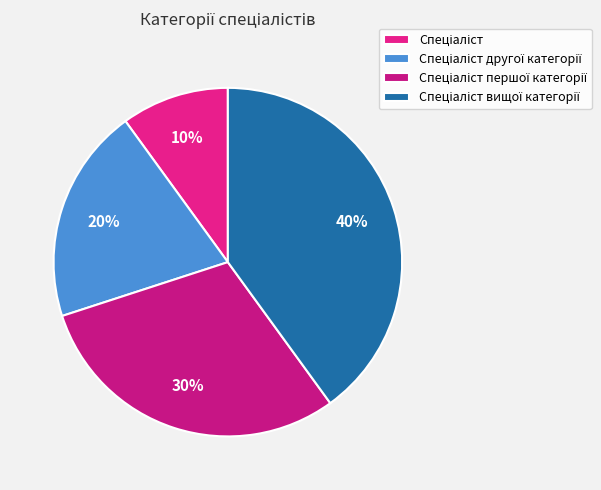

To the nearest percent, what is the average slice percentage?

25%